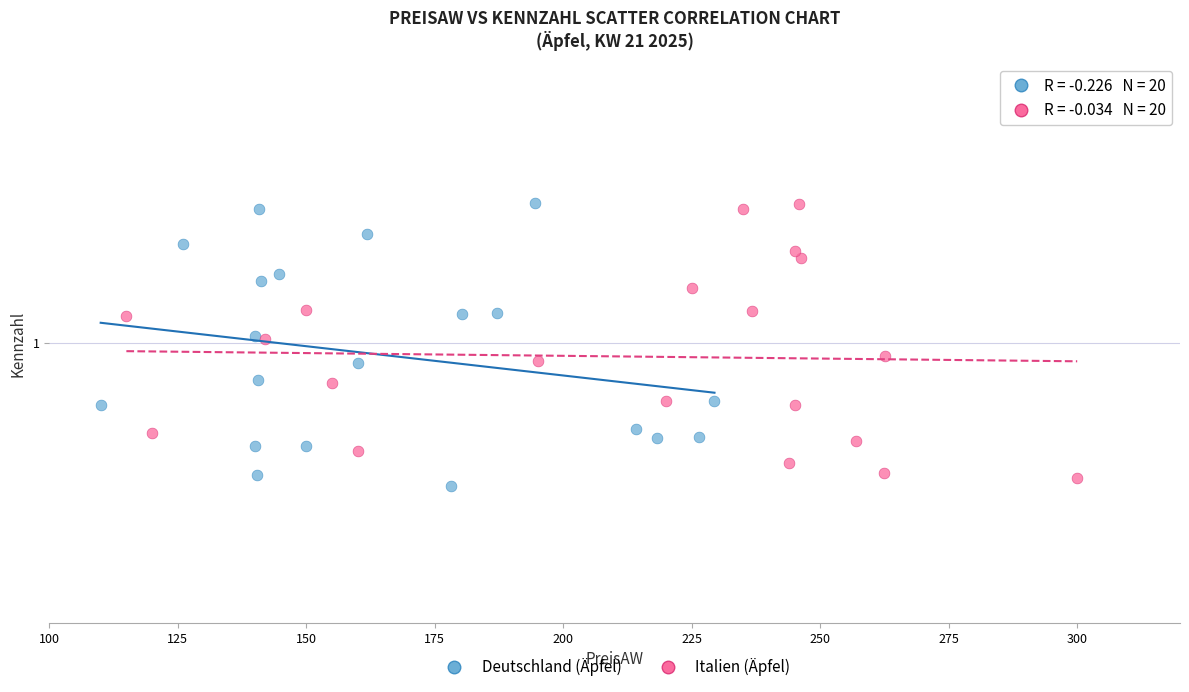

Which series has the largest Y range (max minus min)?

Deutschland (Äpfel)